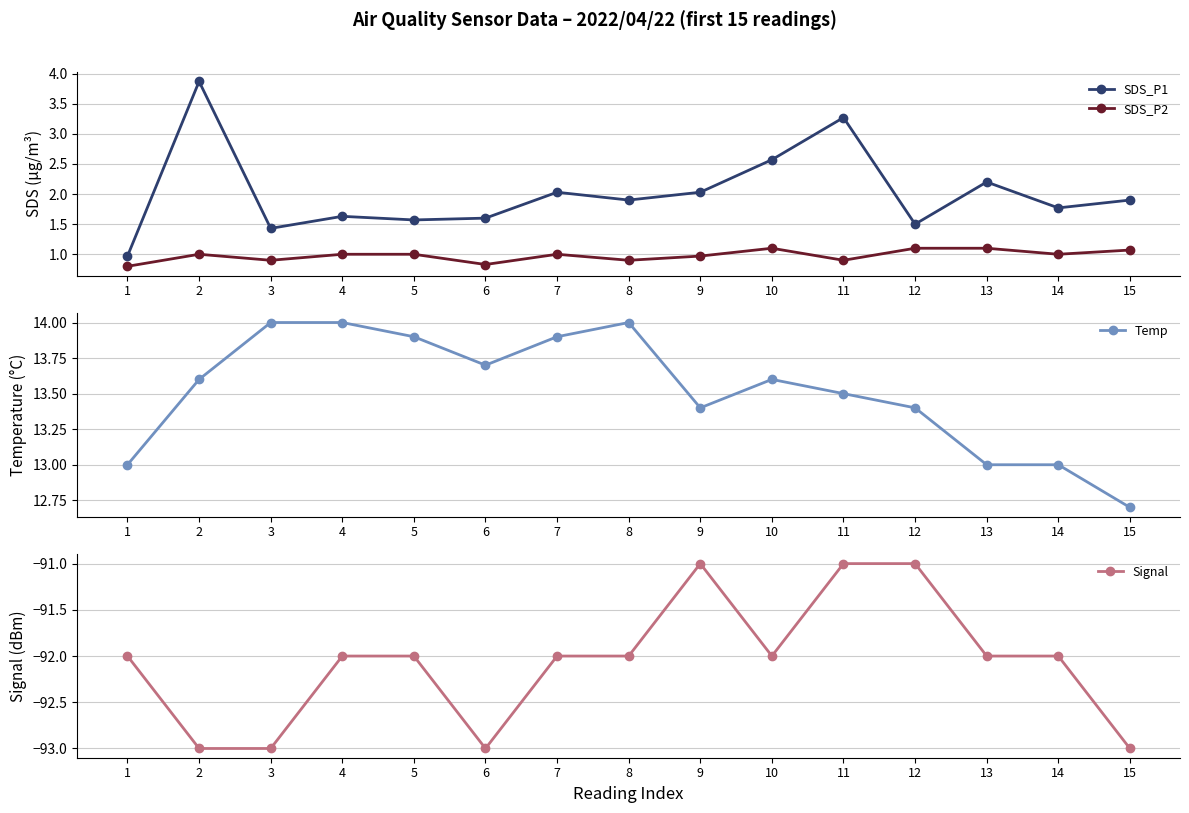

How many data points does each series have?

15